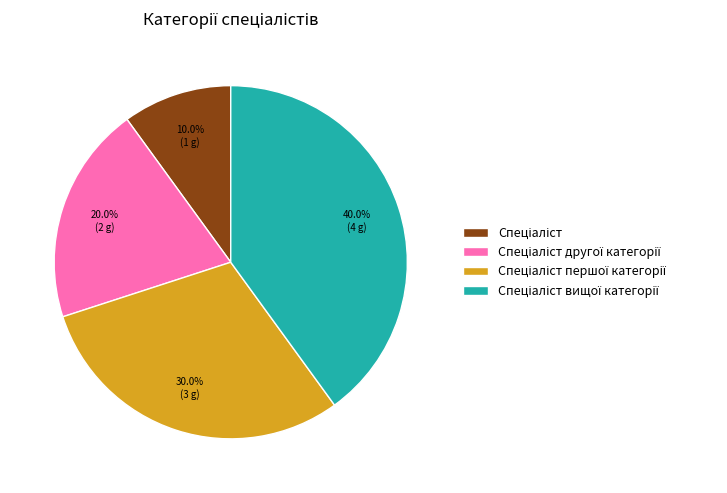

Is there a majority slice in this chart?

No